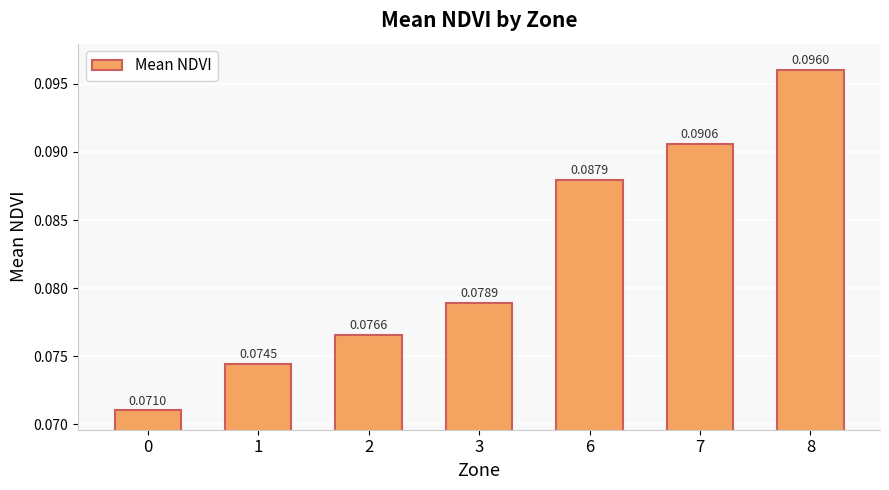

Rank the categories by value from highest to lowest.

8, 7, 6, 3, 2, 1, 0